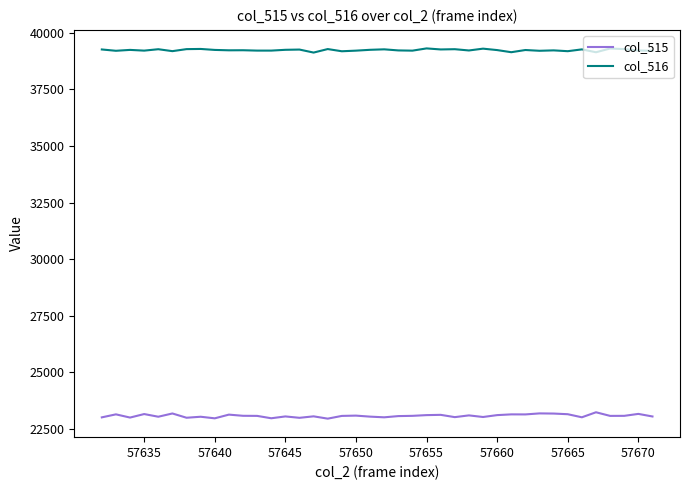

List the series in order of their overall mean, lowest first.

col_515, col_516